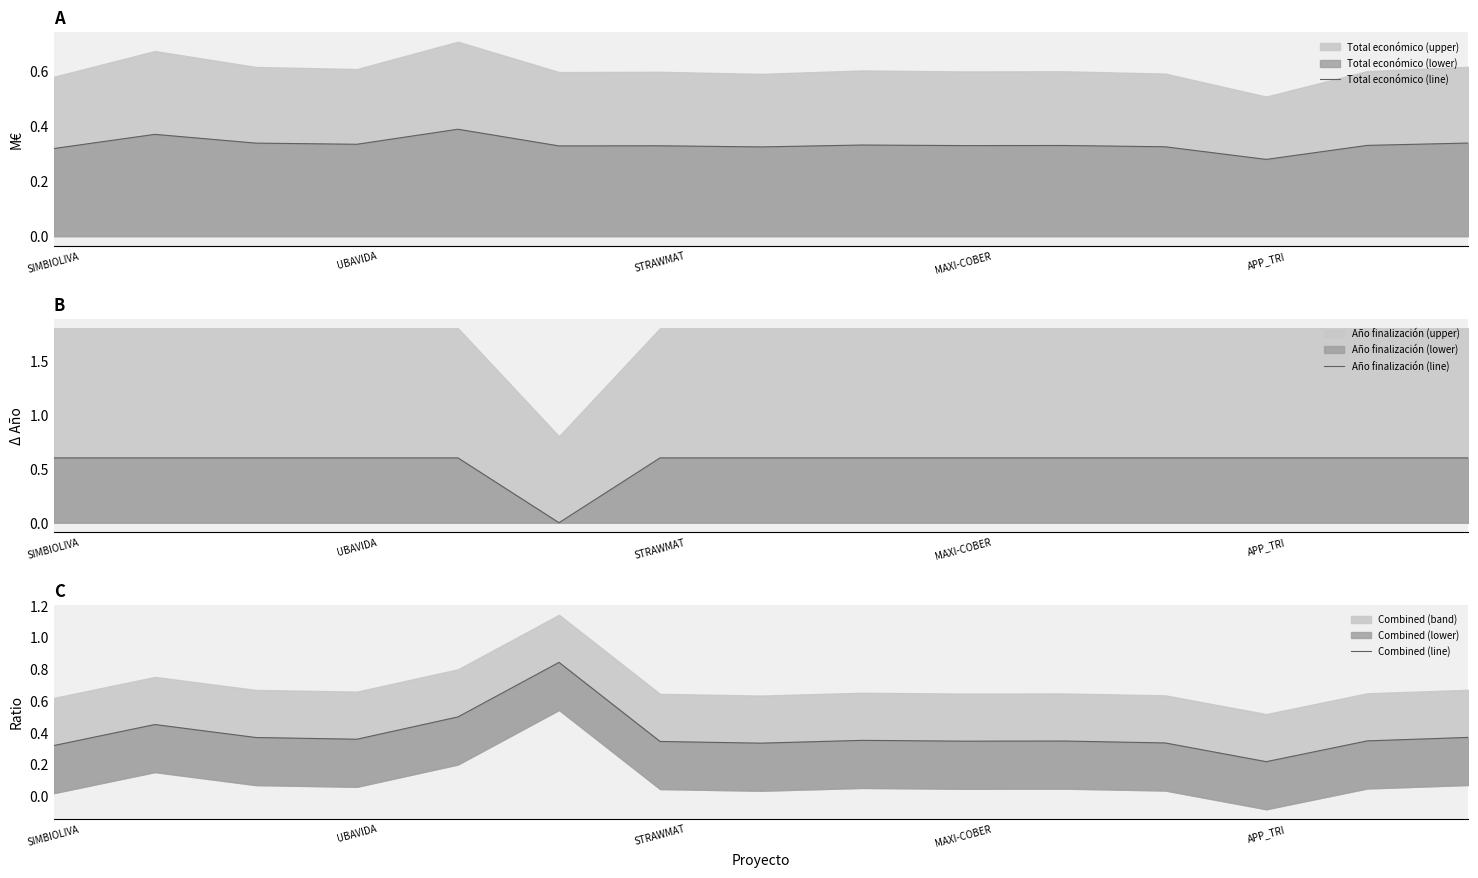

What is the approximate value of Año finalización (line) at MAXI-COBER?

0.6